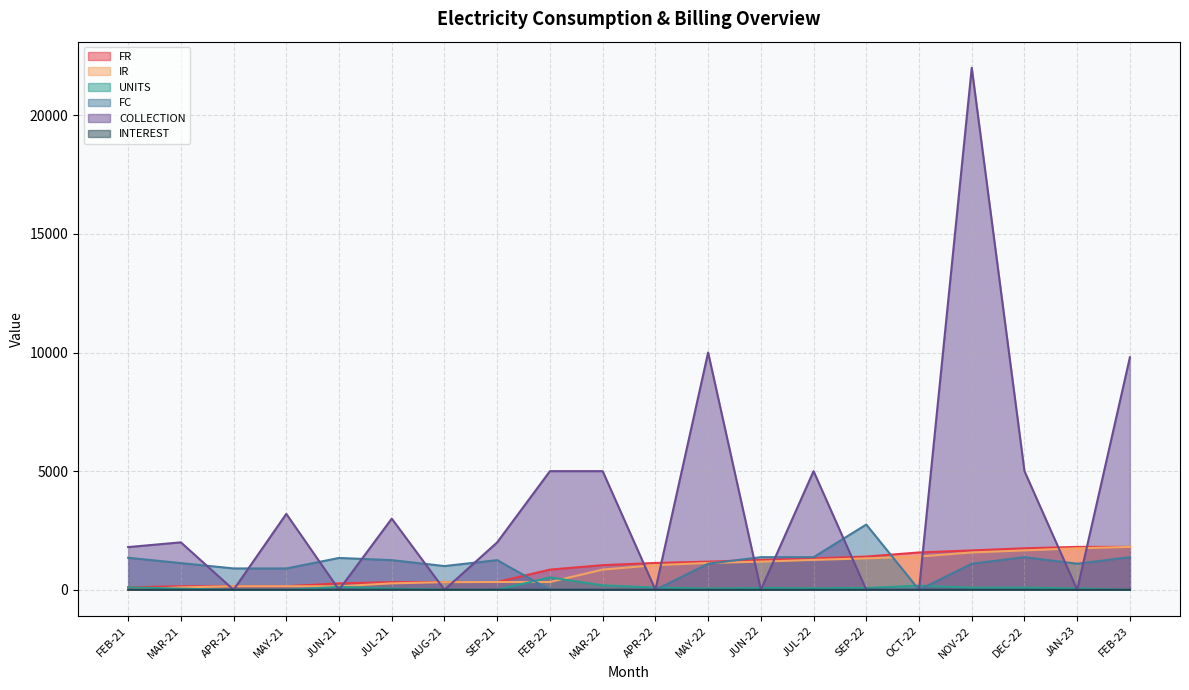

Which series changed the most between MAR-21 and NOV-22?

COLLECTION